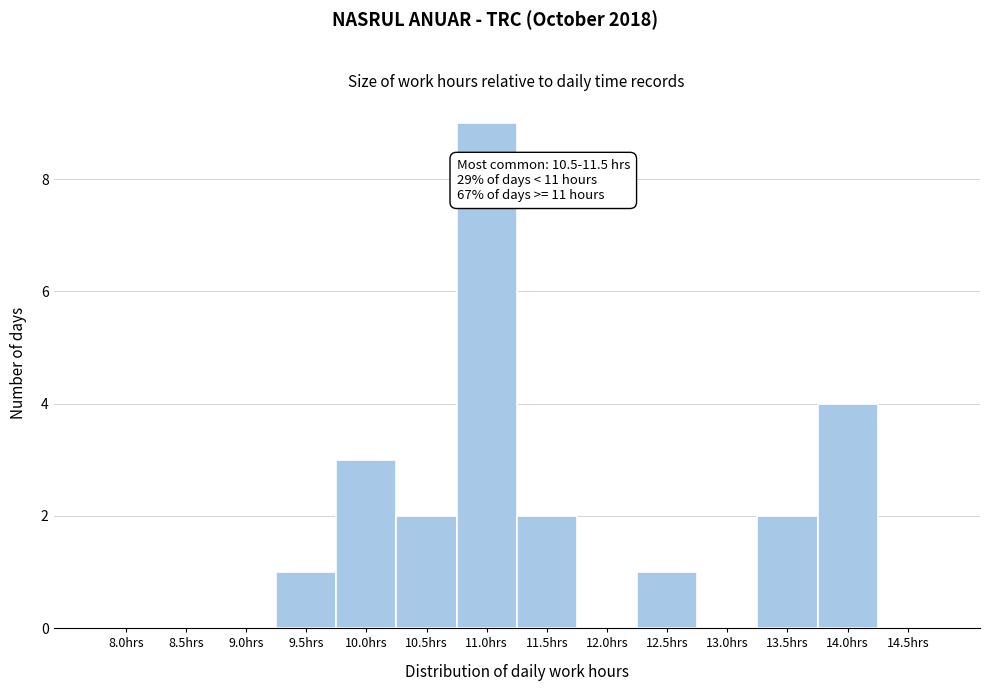

Reading left to right, transcribe all the data shown in this chart.

8.0hrs=0	8.5hrs=0	9.0hrs=0	9.5hrs=1	10.0hrs=3	10.5hrs=2	11.0hrs=9	11.5hrs=2	12.0hrs=0	12.5hrs=1	13.0hrs=0	13.5hrs=2	14.0hrs=4	14.5hrs=0